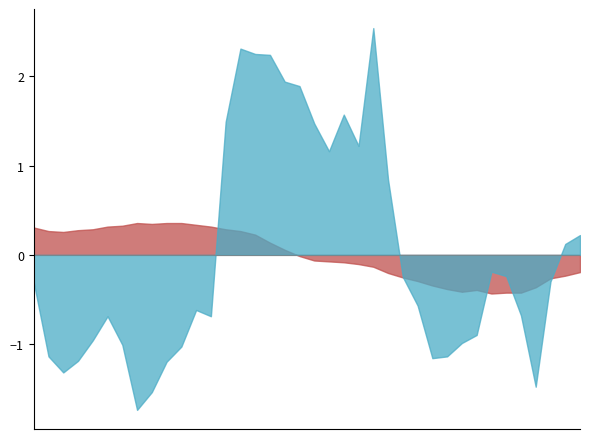

What is the maximum value shown in the chart?

2.5